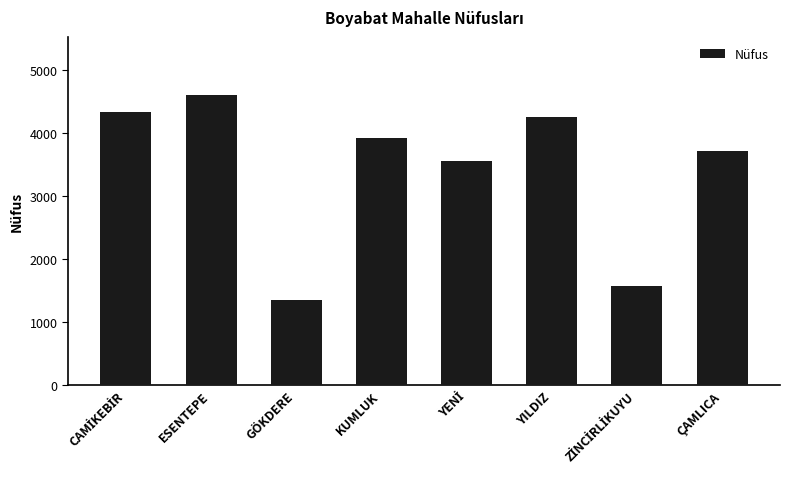

What is the smallest value displayed?

1351